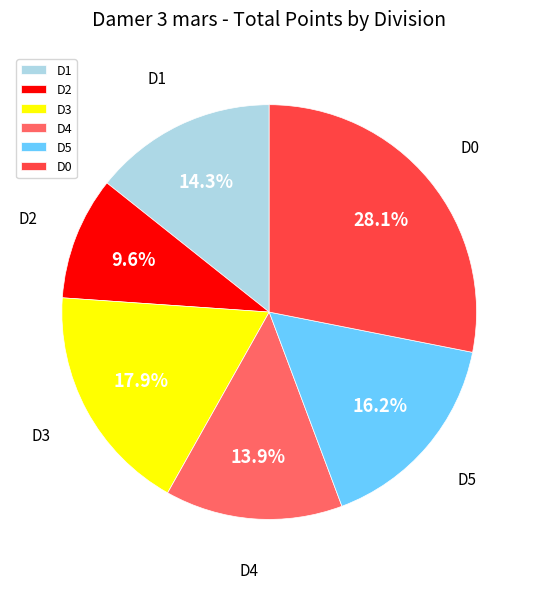

Is there any slice that represents more than half of the pie?

No